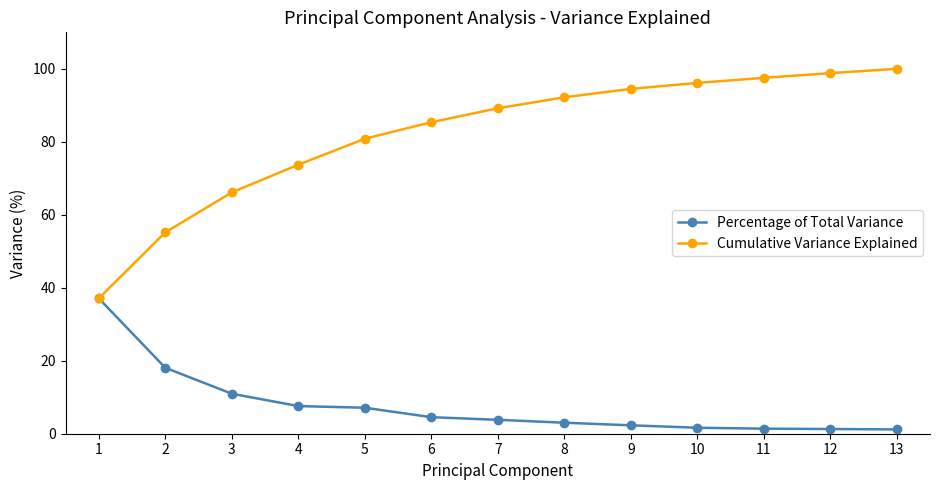

What is the value of the Cumulative Variance Explained point at the 8th from the left?

92.2